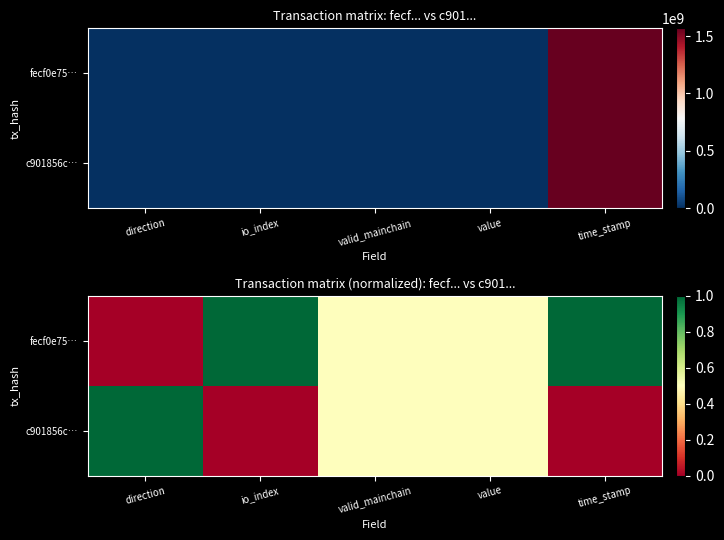

What is the difference between the second highest and minimum values in the fecf0e75… series?

1.0